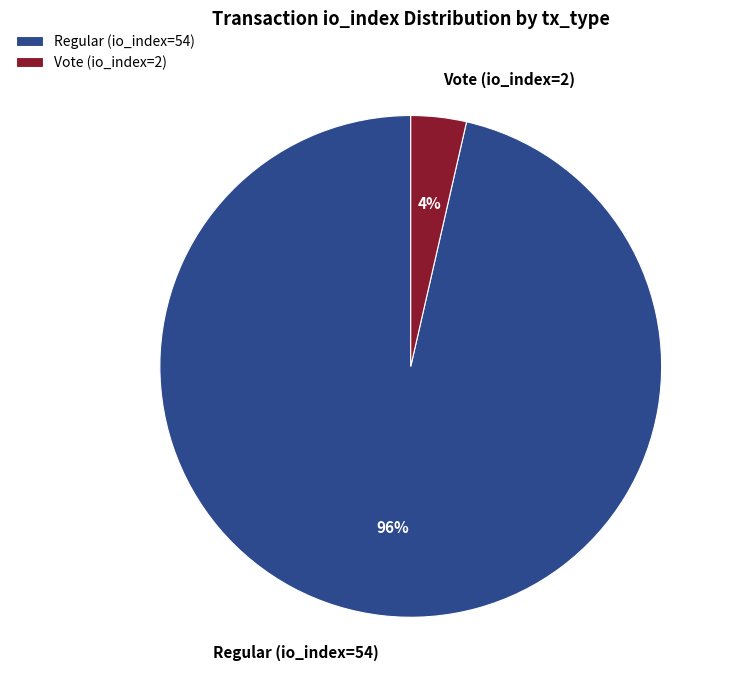

How many slices are in this pie chart?

2